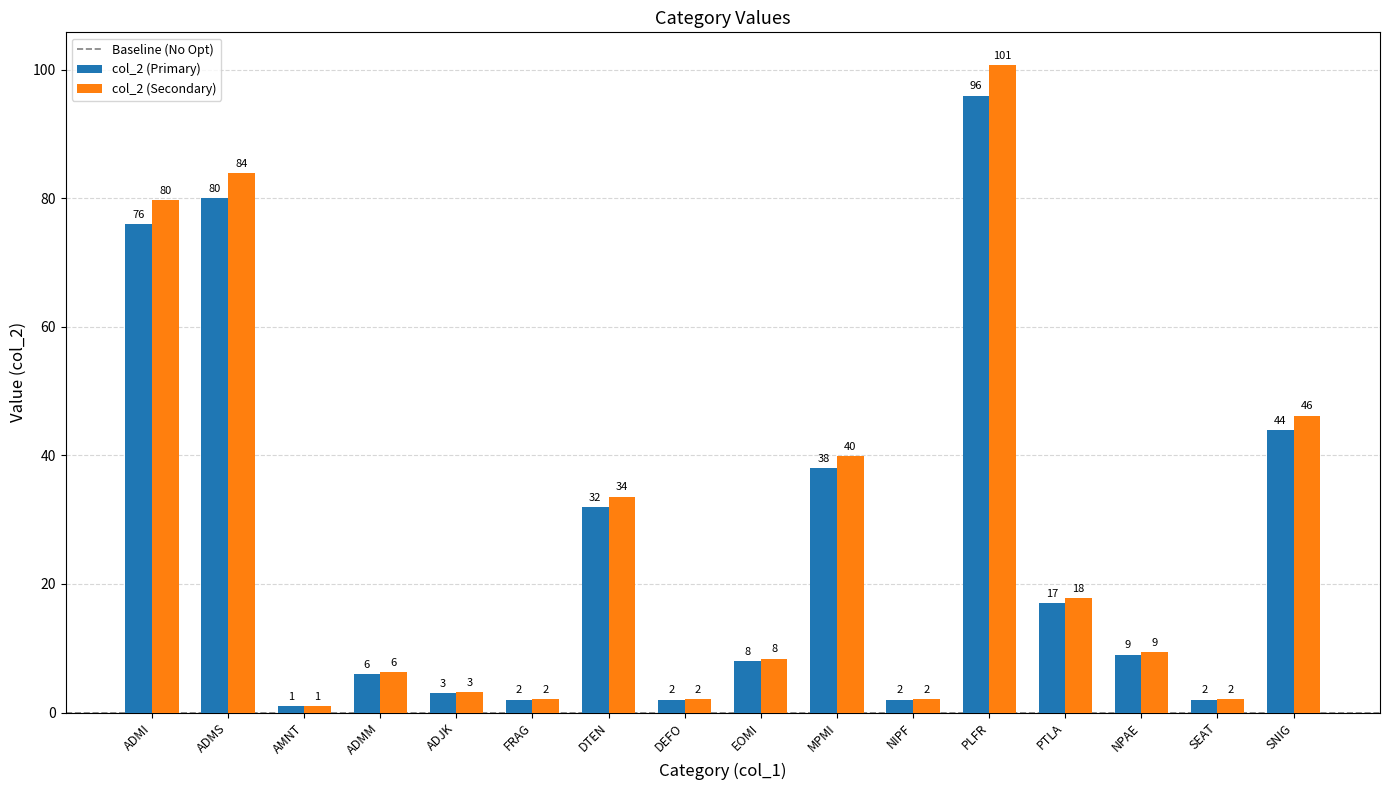

What is the sum of all col_2 (Primary) values?

418.0